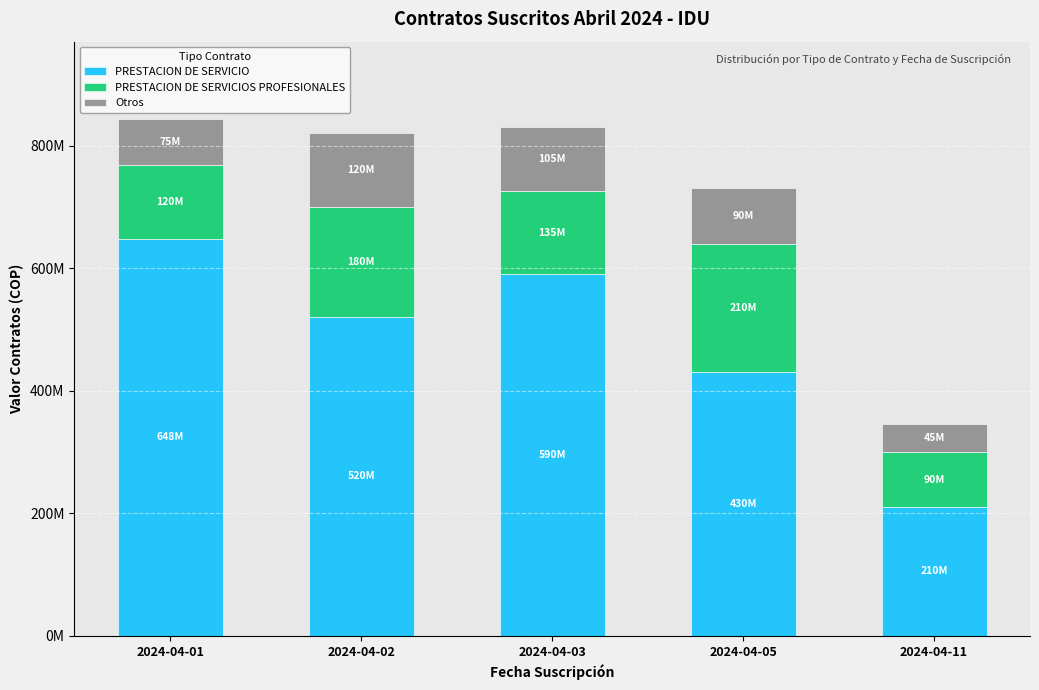

What are all the series names shown in the legend?

PRESTACION DE SERVICIO, PRESTACION DE SERVICIOS PROFESIONALES, Otros